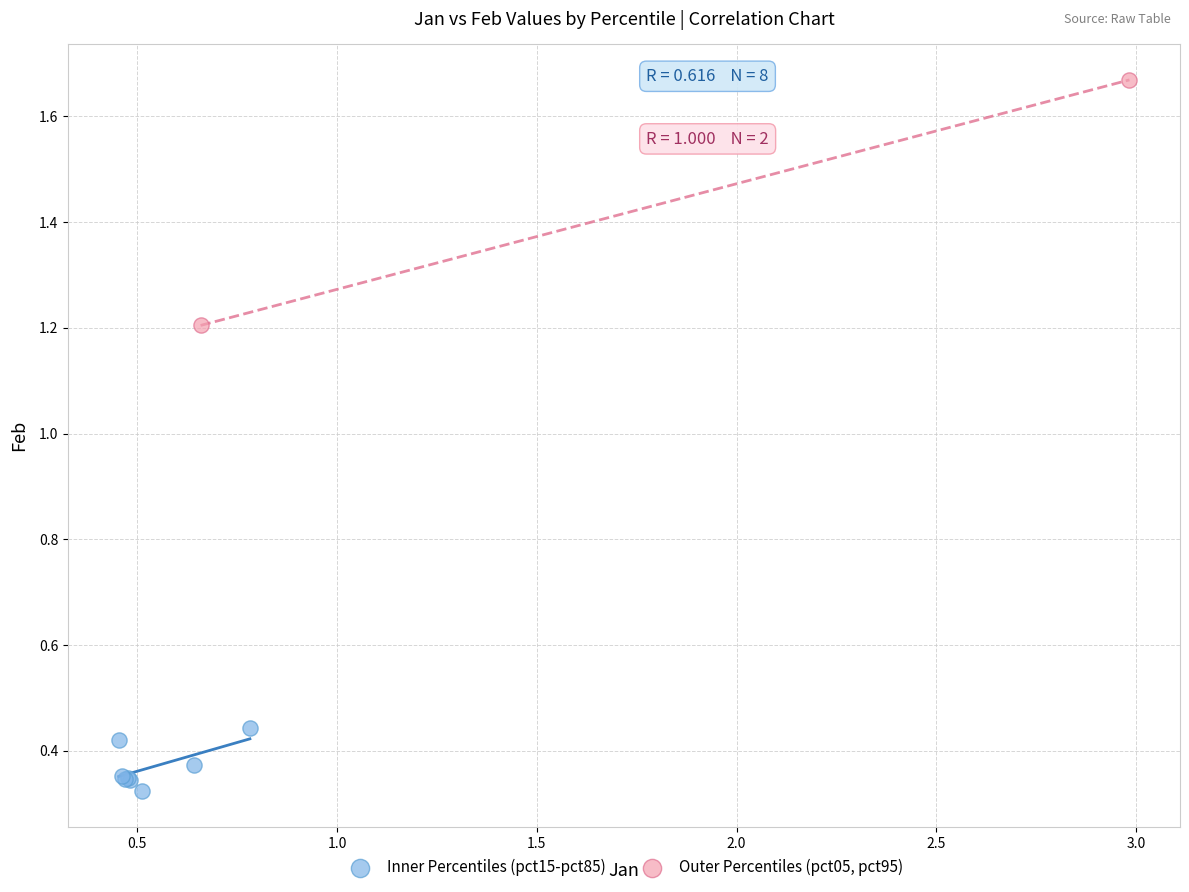

Which series reaches the maximum Y coordinate?

Outer Percentiles (pct05, pct95)